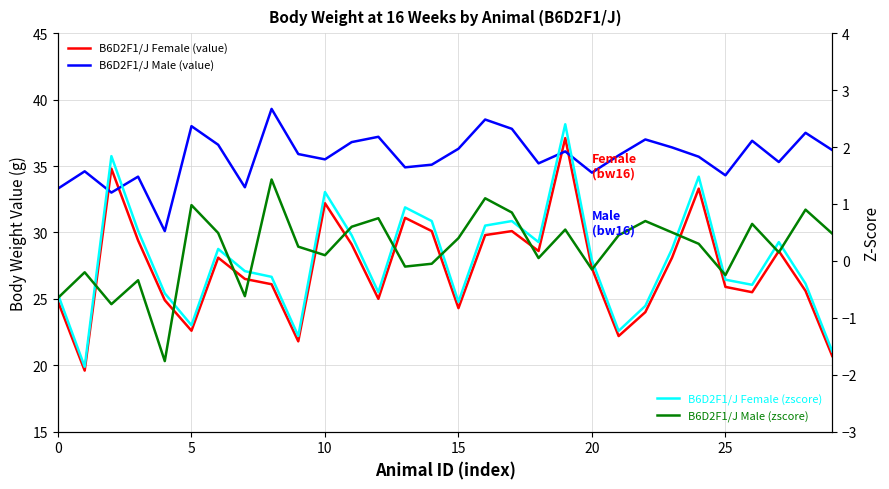

Does the chart have visible grid lines?

Yes